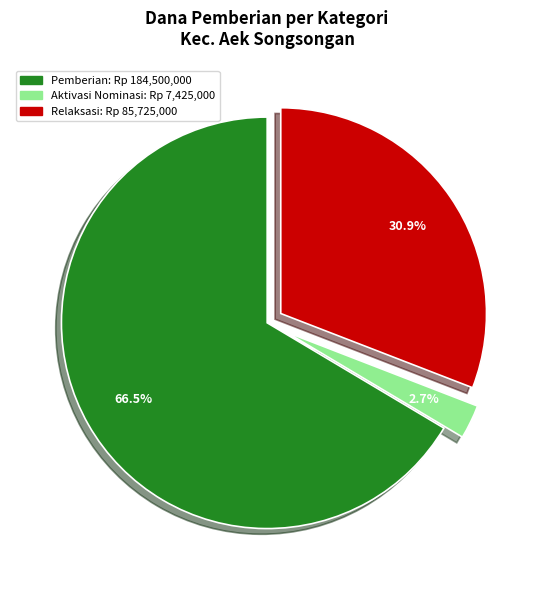

Does any single category account for the majority?

Yes